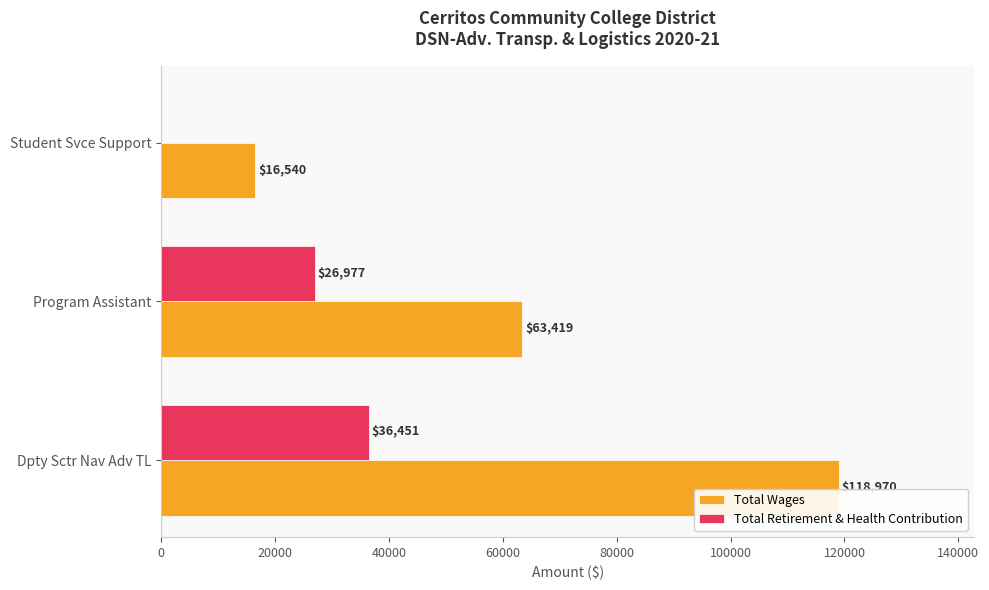

What are all the series names shown in the legend?

Total Wages, Total Retirement & Health Contribution